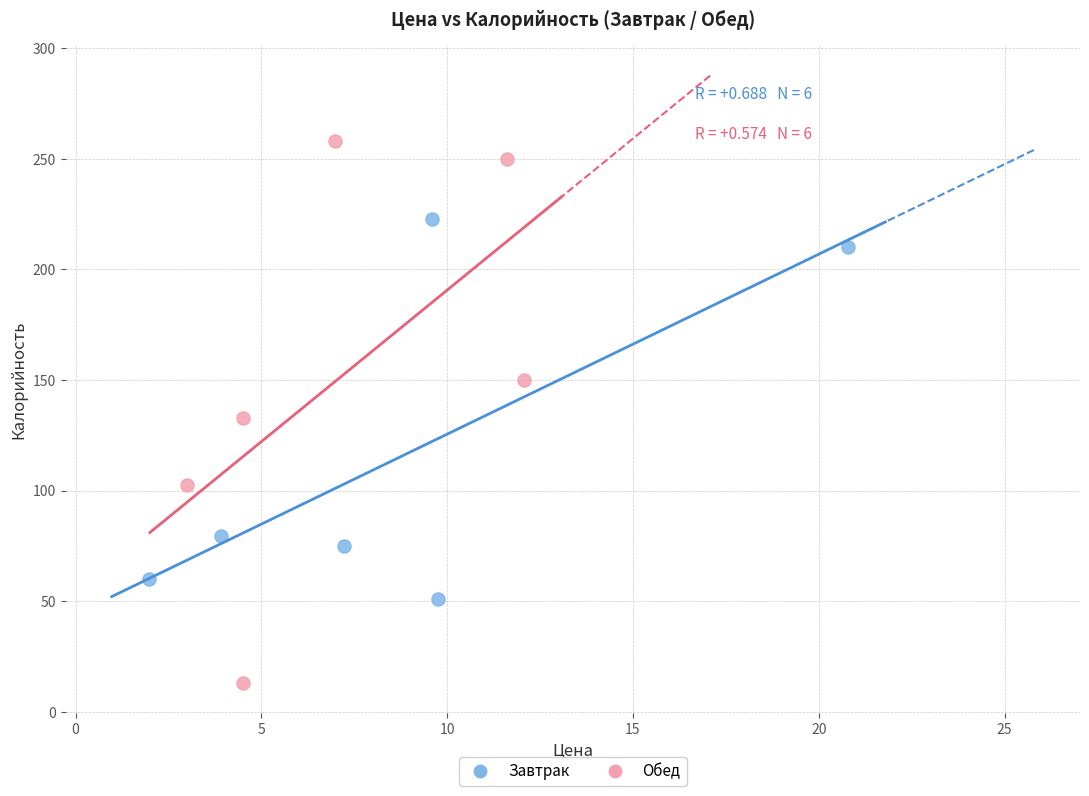

Which series reaches the minimum Y coordinate?

Обед